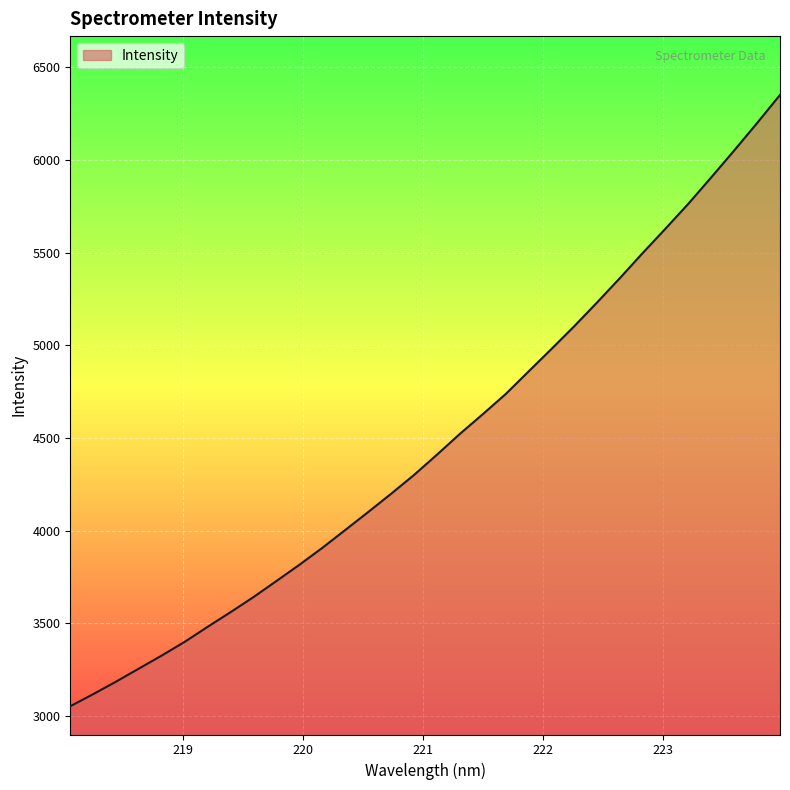

What is the smallest value displayed?

3051.7